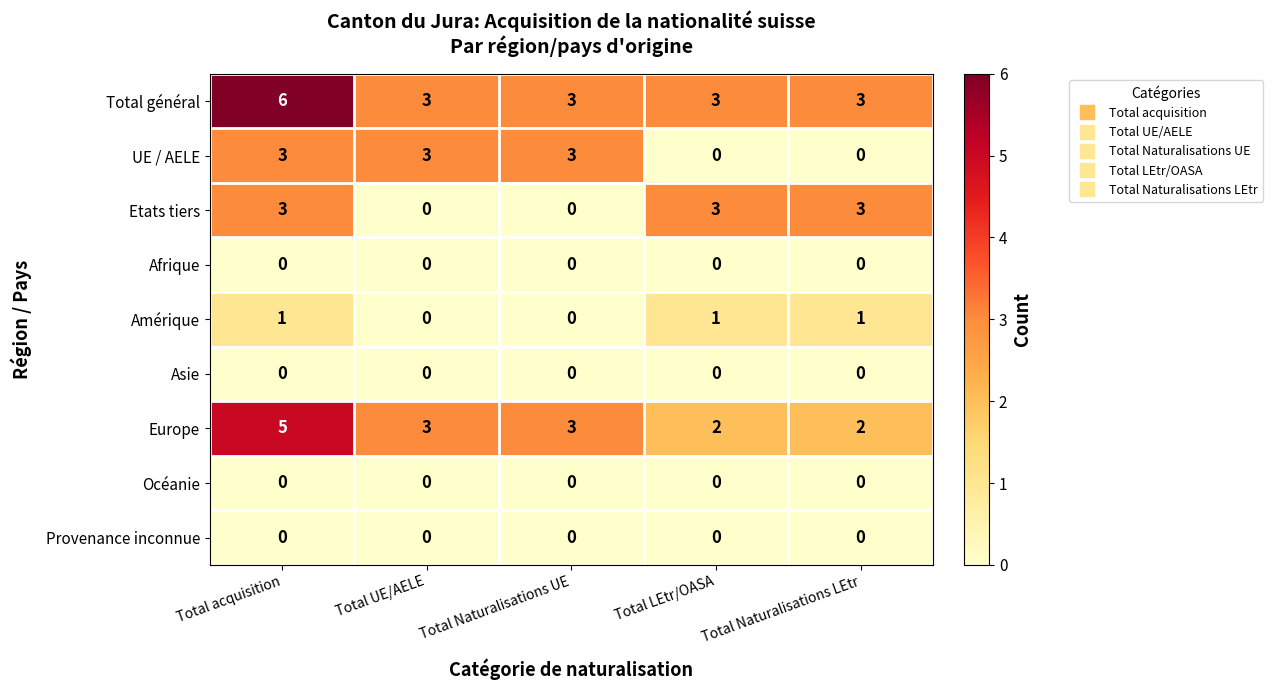

What is the sum of all UE / AELE values?

9